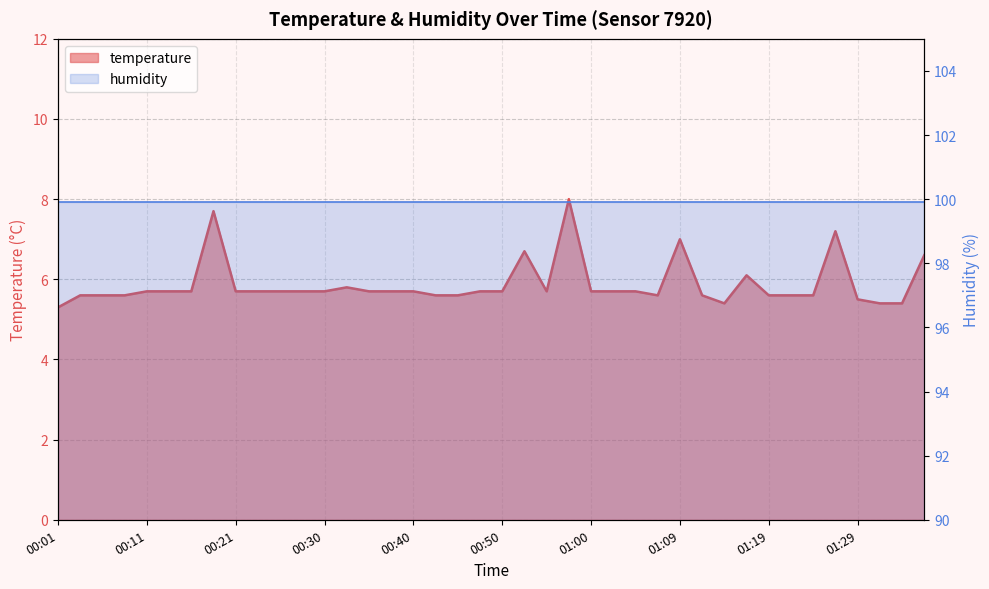

Reading left to right, transcribe all the data shown in this chart.

00:01=5.3	00:04=5.6	00:06=5.6	00:09=5.6	00:11=5.7	00:13=5.7	00:16=5.7	00:18=7.7	00:21=5.7	00:23=5.7	00:26=5.7	00:28=5.7	00:30=5.7	00:33=5.8	00:35=5.7	00:38=5.7	00:40=5.7	00:43=5.6	00:45=5.6	00:47=5.7	00:50=5.7	00:52=6.7	00:55=5.7	00:57=8.0	01:00=5.7	01:02=5.7	01:04=5.7	01:07=5.6	01:09=7.0	01:12=5.6	01:14=5.4	01:17=6.1	01:19=5.6	01:21=5.6	01:24=5.6	01:26=7.2	01:29=5.5	01:31=5.4	01:34=5.4	01:36=6.6